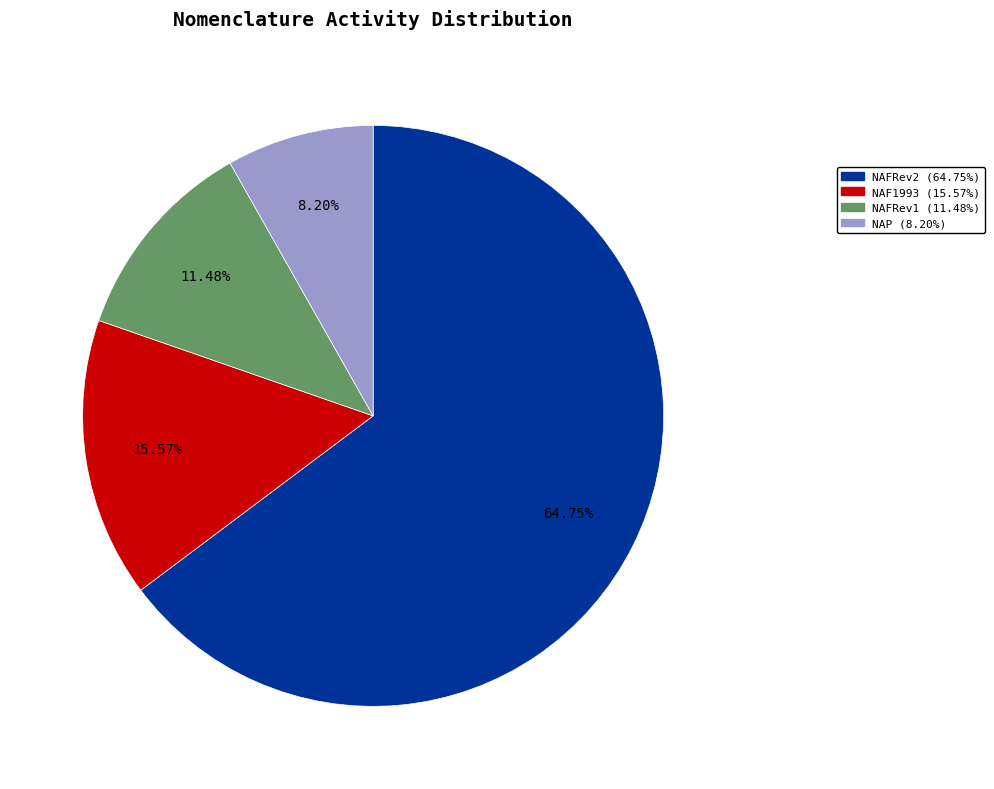

Which category accounts for the majority?

NAFRev2